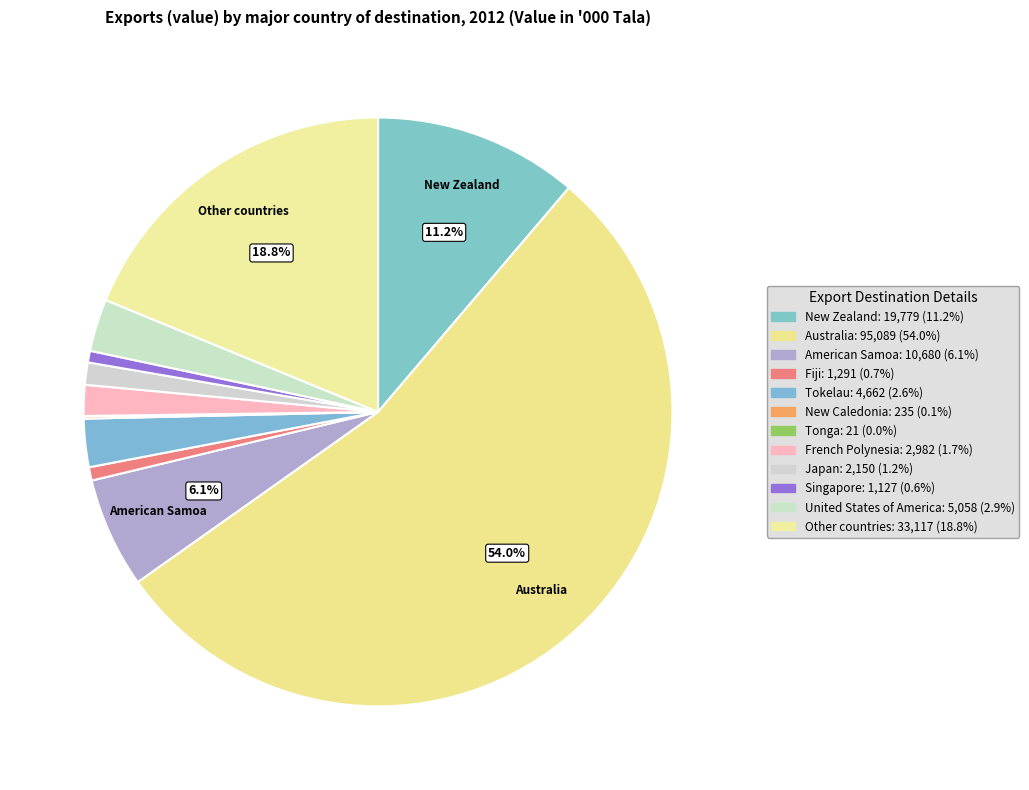

To the nearest percent, what is the difference between the United States of America and Japan slice percentages?

2%